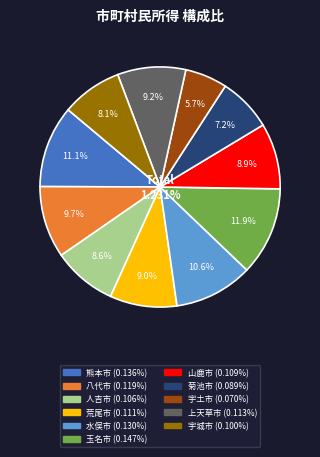

How many slices are in this pie chart?

11